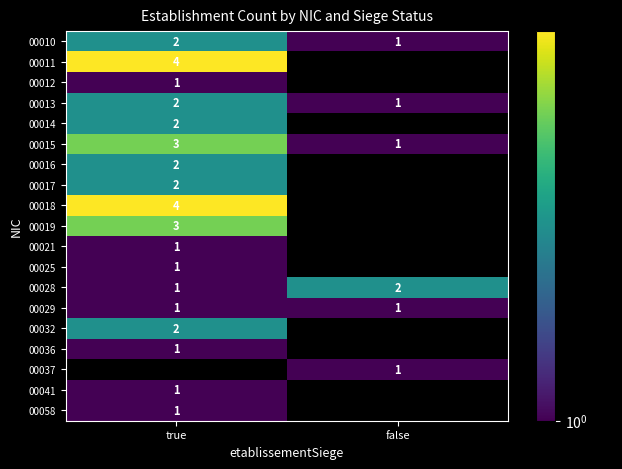

Is it true that 00015 equals 1 at false?

True